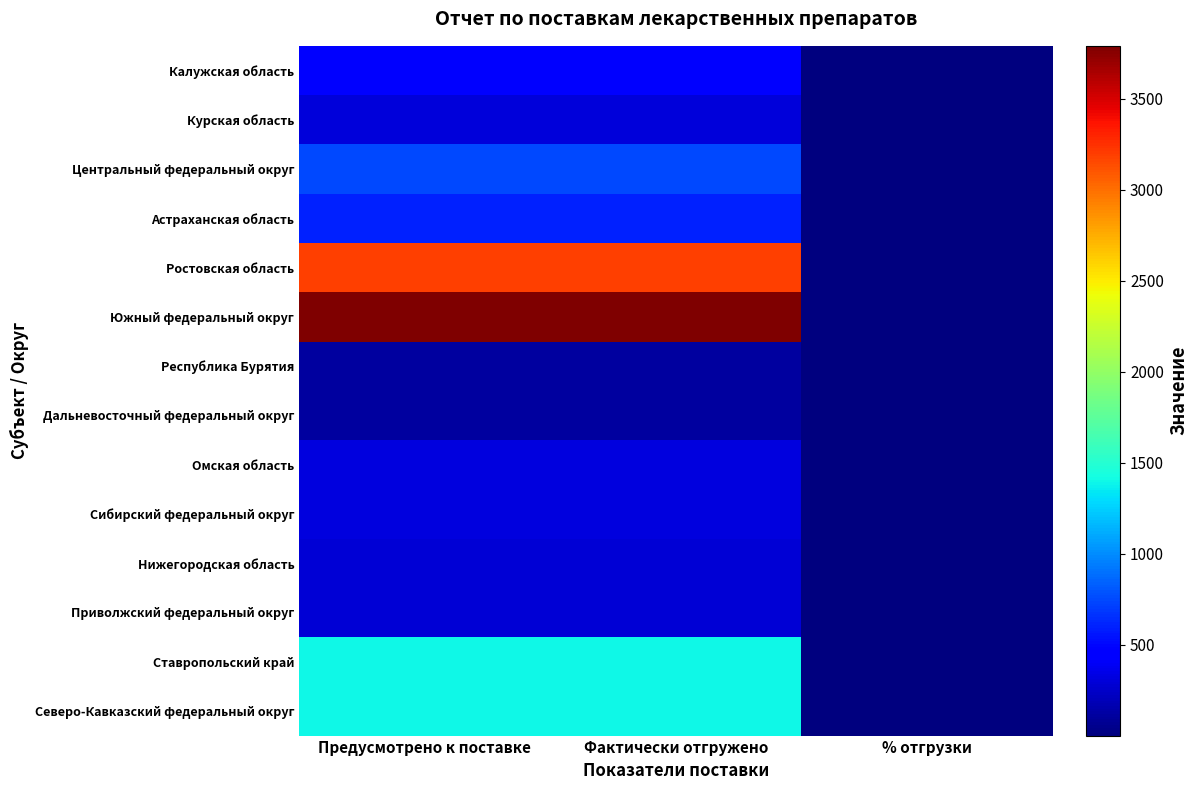

Reading right to left, what are all the values shown in this chart?

Калужская область: % отгрузки=1	Фактически отгружено=450	Предусмотрено к поставке=450
Курская область: % отгрузки=1	Фактически отгружено=300	Предусмотрено к поставке=300
Центральный федеральный округ: % отгрузки=1	Фактически отгружено=750	Предусмотрено к поставке=750
Астраханская область: % отгрузки=1	Фактически отгружено=606	Предусмотрено к поставке=606
Ростовская область: % отгрузки=1	Фактически отгружено=3186	Предусмотрено к поставке=3186
Южный федеральный округ: % отгрузки=1	Фактически отгружено=3792	Предусмотрено к поставке=3792
Республика Бурятия: % отгрузки=1	Фактически отгружено=108	Предусмотрено к поставке=108
Дальневосточный федеральный округ: % отгрузки=1	Фактически отгружено=108	Предусмотрено к поставке=108
Омская область: % отгрузки=1	Фактически отгружено=324	Предусмотрено к поставке=324
Сибирский федеральный округ: % отгрузки=1	Фактически отгружено=324	Предусмотрено к поставке=324
Нижегородская область: % отгрузки=1	Фактически отгружено=288	Предусмотрено к поставке=288
Приволжский федеральный округ: % отгрузки=1	Фактически отгружено=288	Предусмотрено к поставке=288
Ставропольский край: % отгрузки=1	Фактически отгружено=1404	Предусмотрено к поставке=1404
Северо-Кавказский федеральный округ: % отгрузки=1	Фактически отгружено=1404	Предусмотрено к поставке=1404